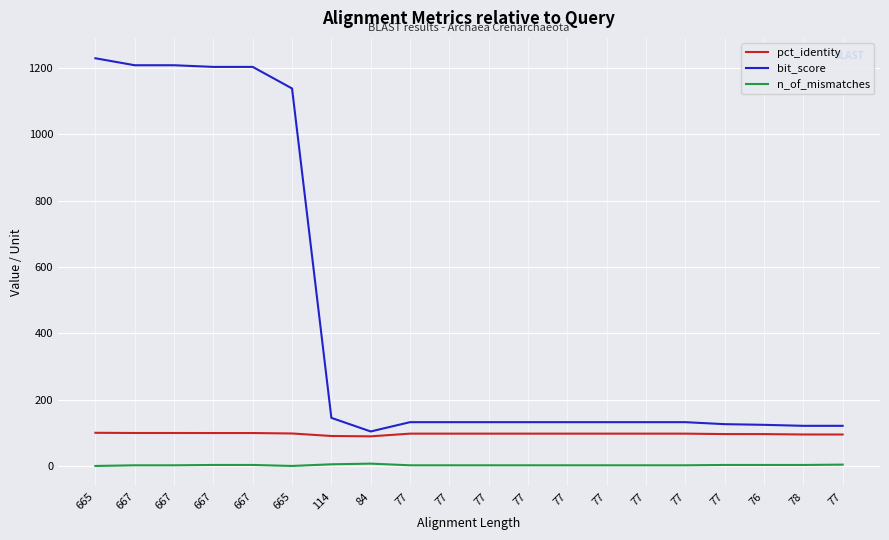

True or false: n_of_mismatches and bit_score intersect in this chart.

False